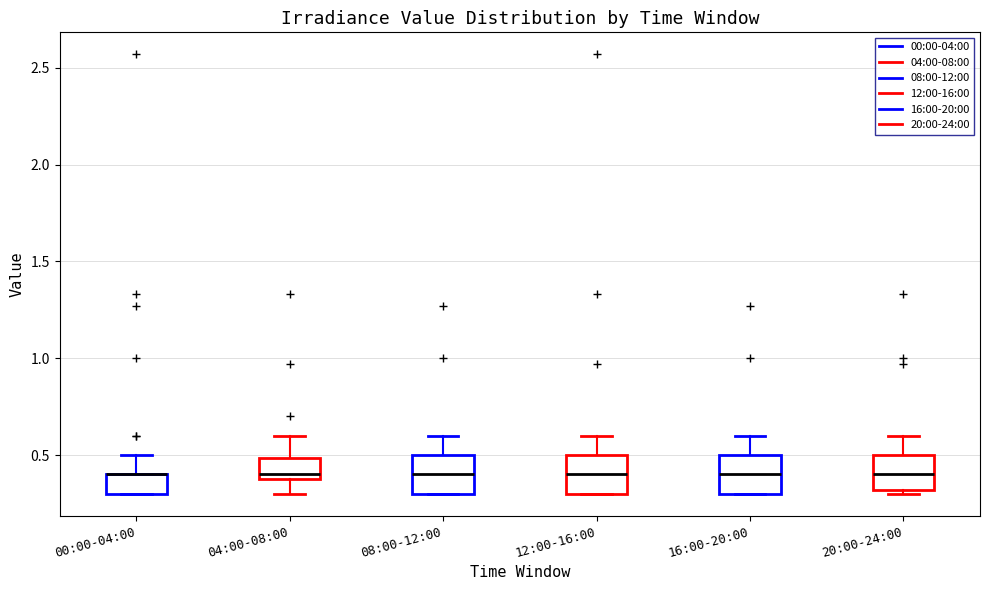

Where does the median line of the box for 16:00-20:00 sit on the y-axis? The values are not printed on the chart, so give them approximately, as read against the axis.

0.4